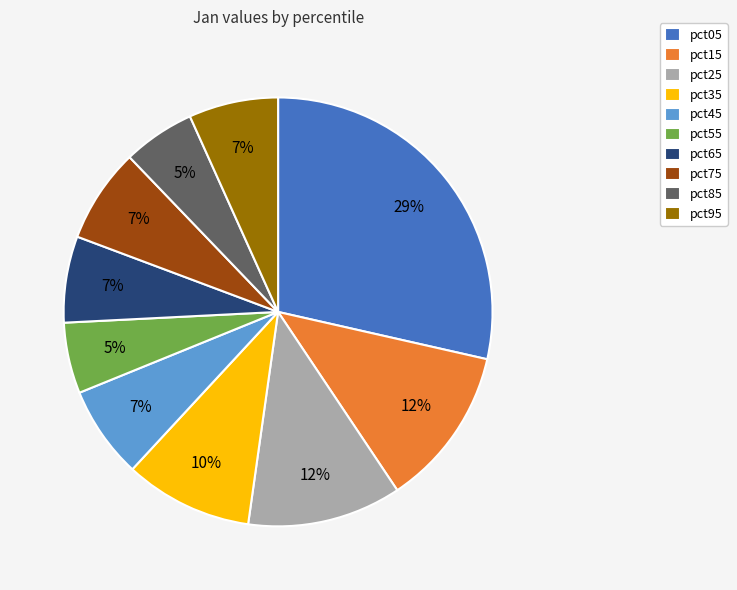

Combined, do pct25 and pct85 account for over 50%?

No